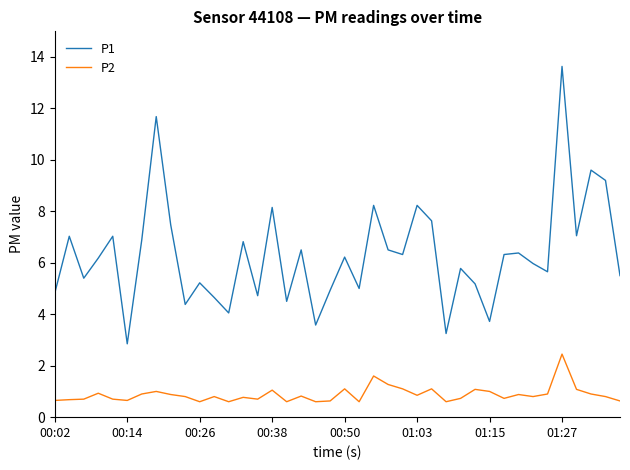

Which series has the widest spread of values?

P1